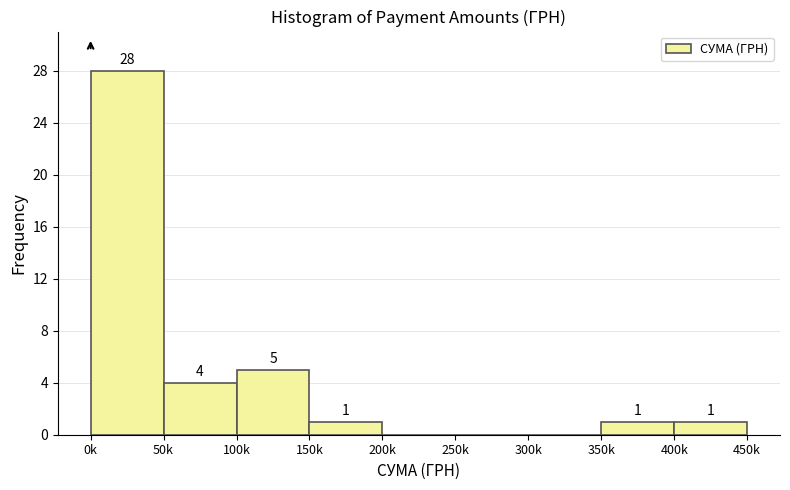

Reading left to right, extract all data points from this chart.

0k=28	50k=4	100k=5	150k=1	200k=0	250k=0	300k=0	350k=1	400k=1